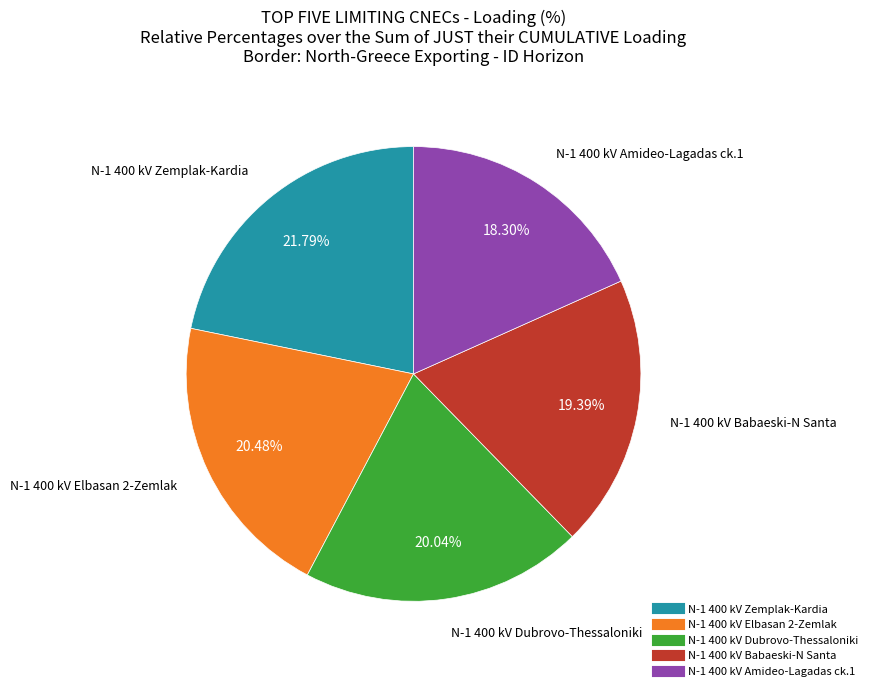

Is there any slice that represents more than half of the pie?

No